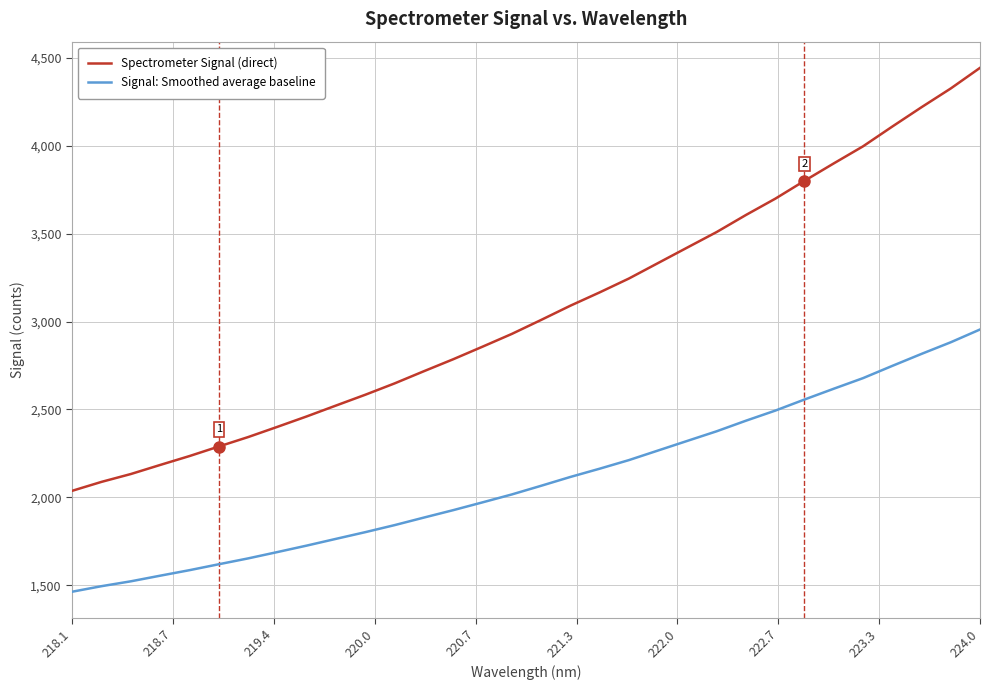

True or false: Signal: Smoothed average baseline and Spectrometer Signal (direct) intersect in this chart.

False